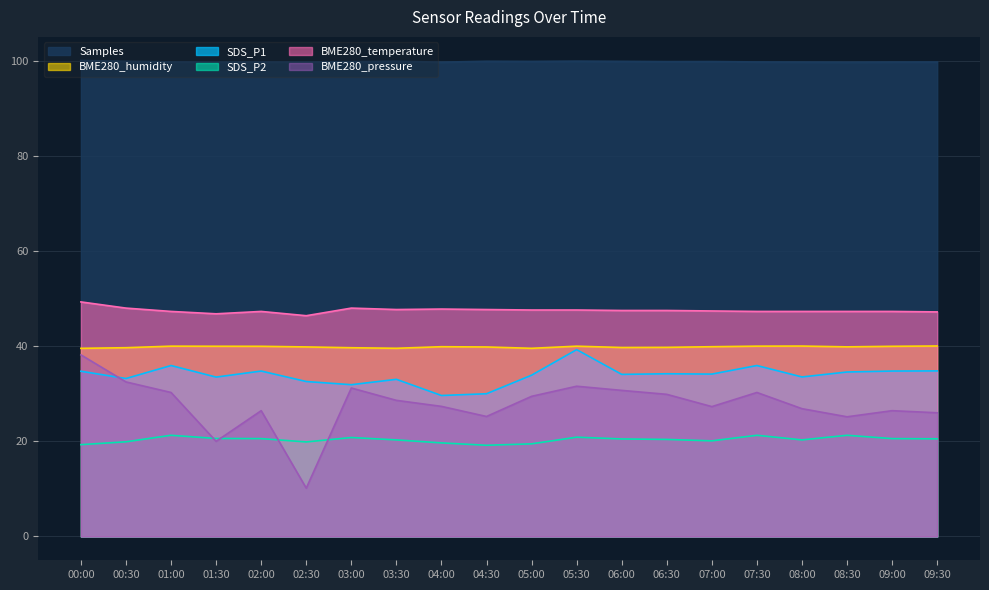

What is the difference between the BME280_pressure values at 02:30 and 03:00?

21.1